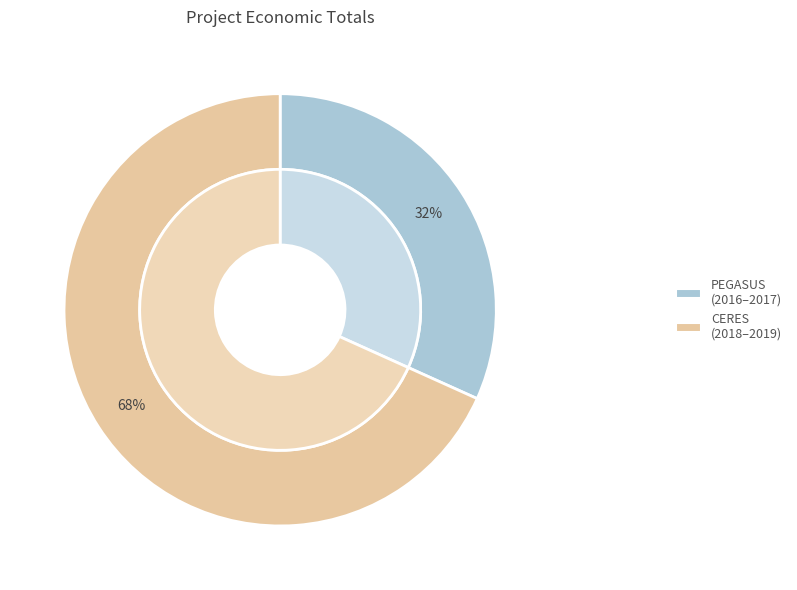

What portion of the pie excludes Erasmus+ Project: European Internships (PEGASUS)?

68.3%